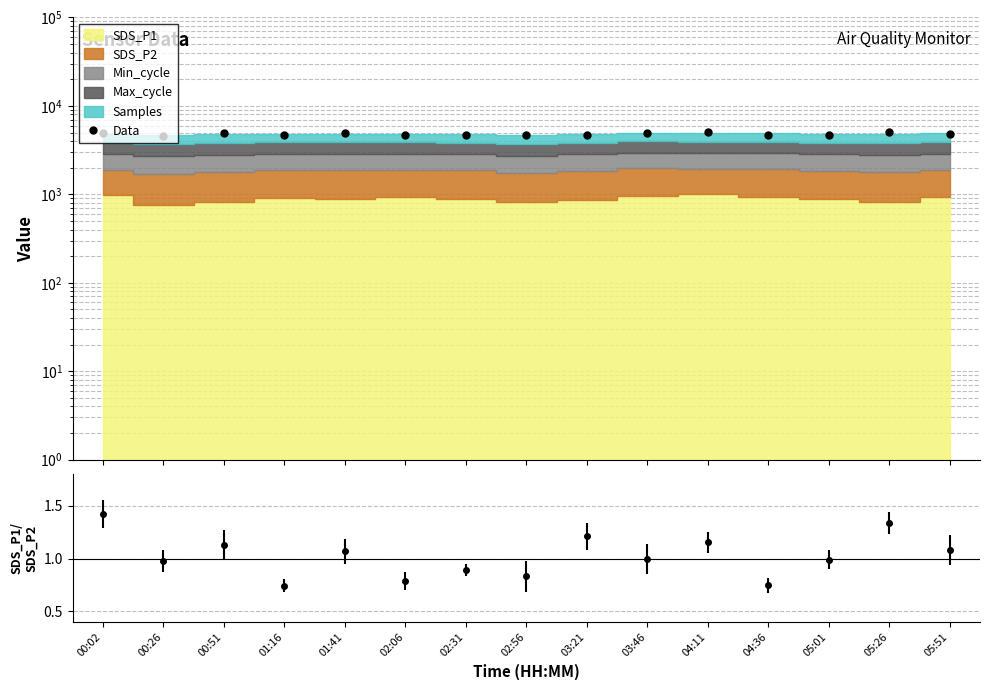

What is the average value?

4809.1